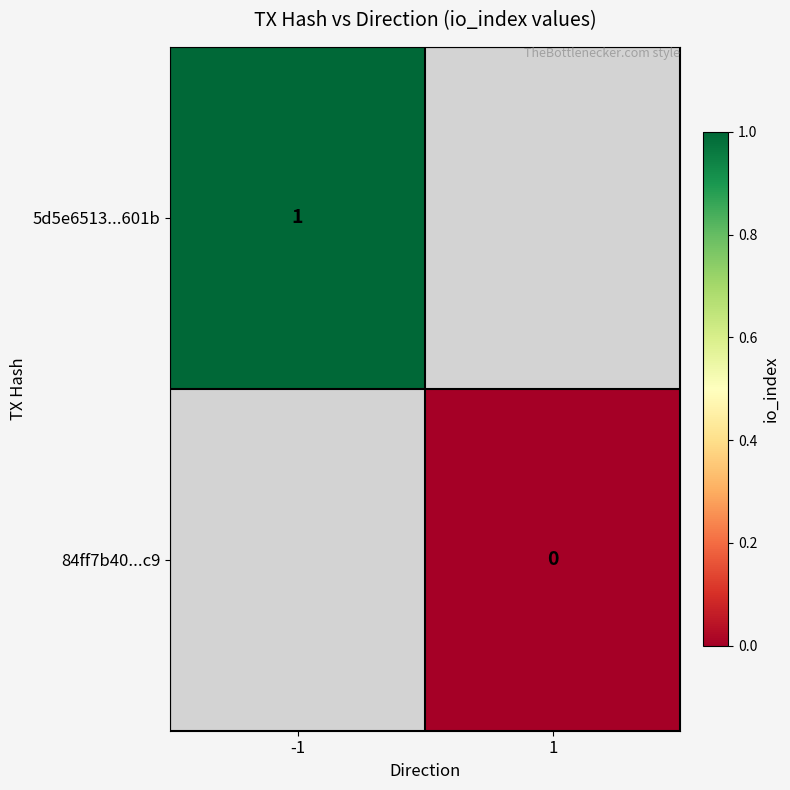

True or false: 5d5e6513...601b has a value of 1 at -1.

True